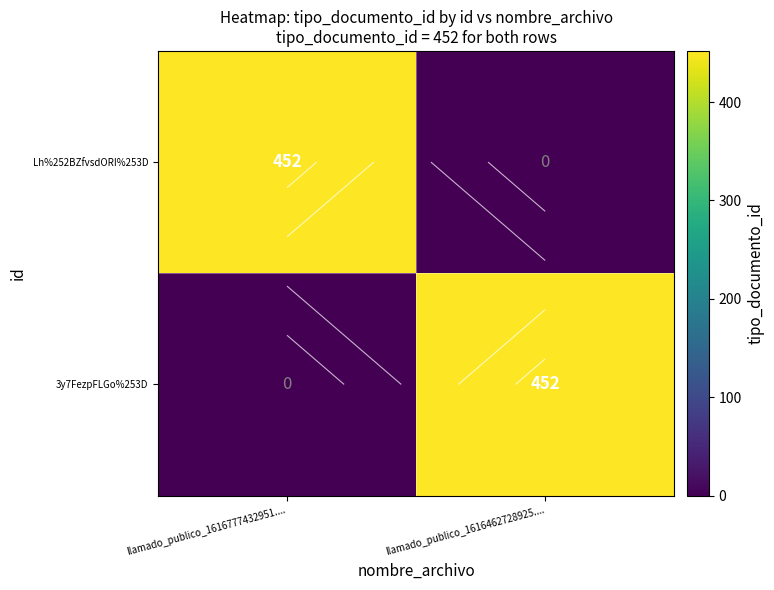

What is the difference between the 3y7FezpFLGo%253D values at llamado_publico_1616777432951.... and llamado_publico_1616462728925....?

452